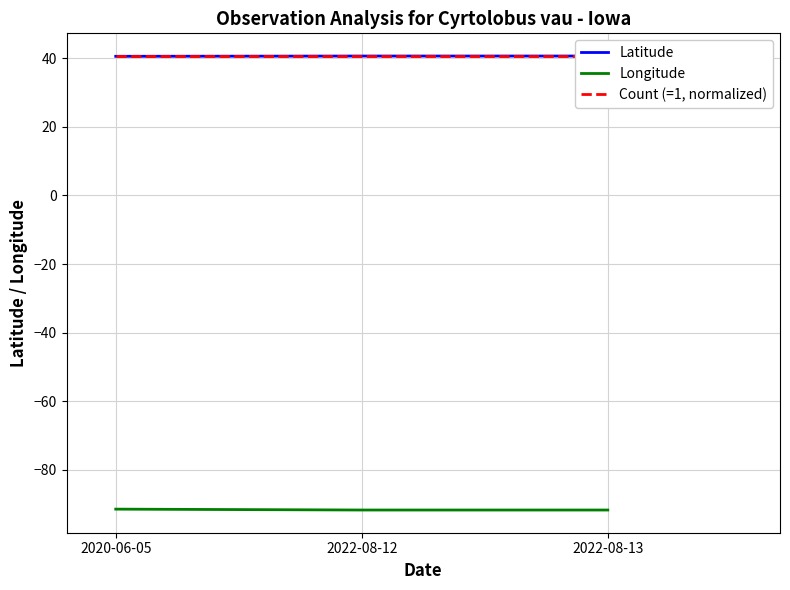

Is the value of Longitude at 2022-08-13 greater than the value of Count (=1, normalized) at 2020-06-05?

No